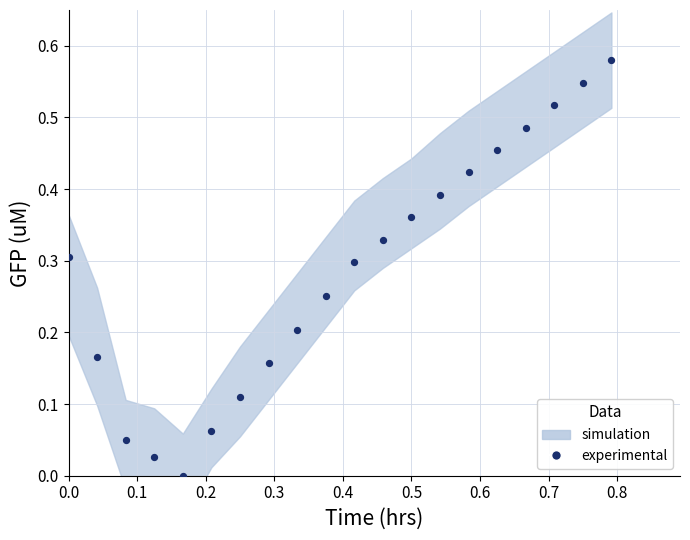

What is the range of X values (max minus min)?

0.8